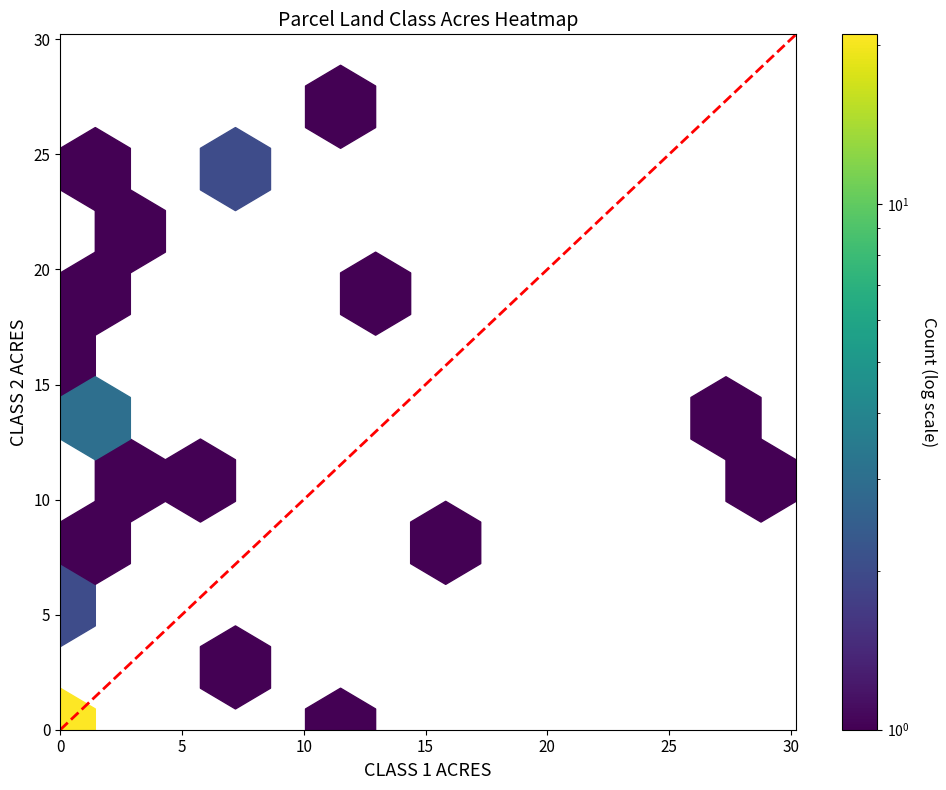

What is the difference between the maximum and minimum values?

30.2